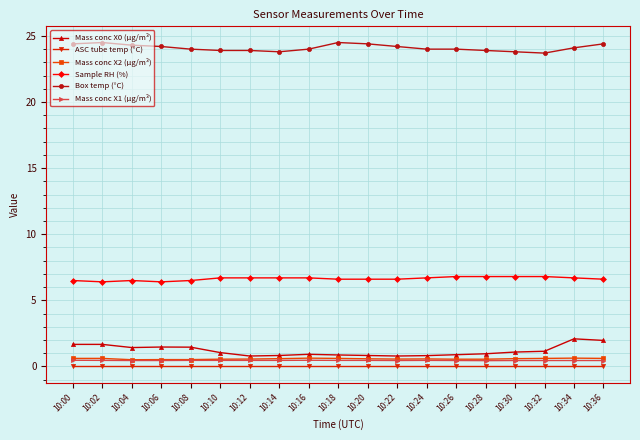

True or false: Mass conc X1 (μg/m³) and Sample RH (%) cross at least once.

False